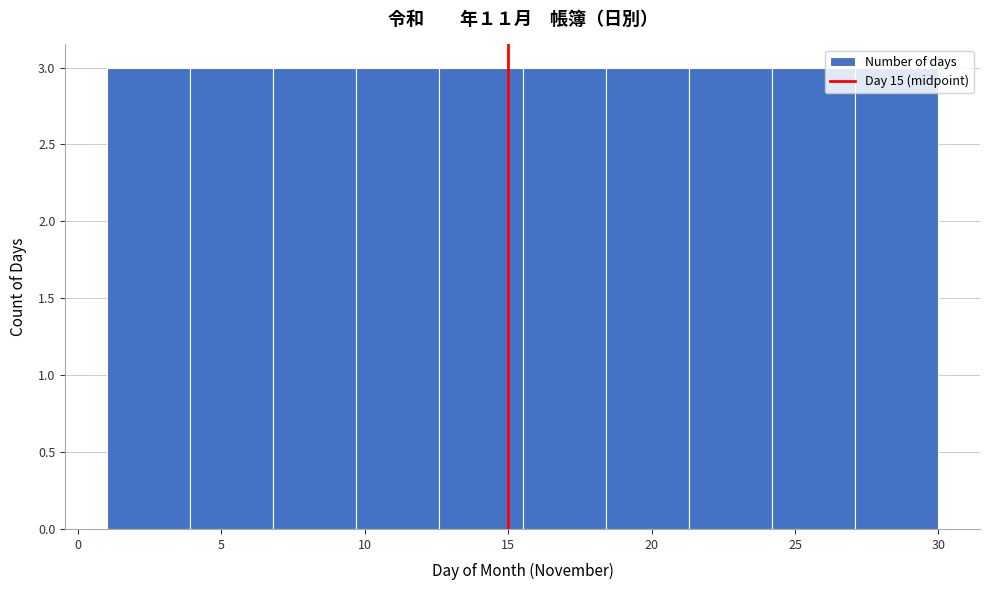

How tall is the bar that spans 3.9 to 6.8 on the x-axis? Neither the bar edges nor the heights are printed on the chart, so give them approximately, as read against the axes.

3